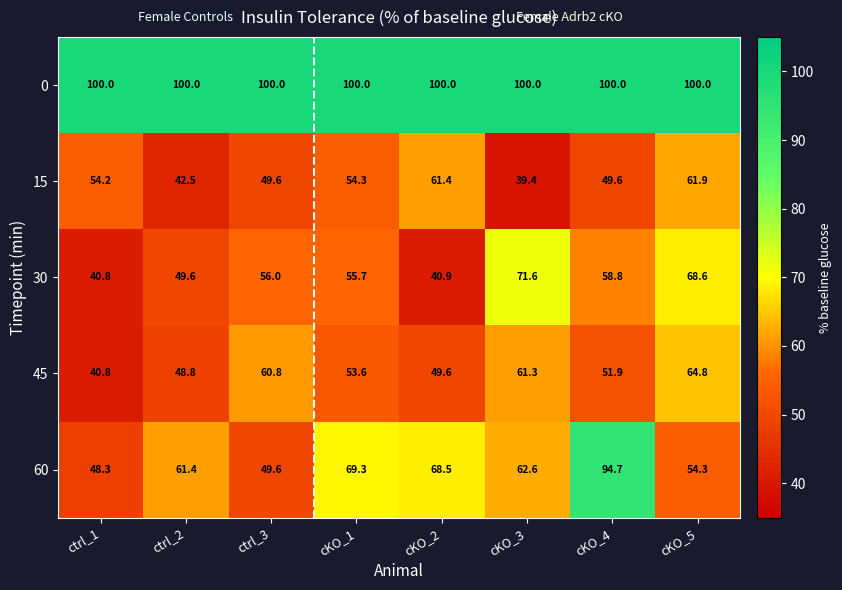

Between ctrl_1 and ctrl_3, which series saw the biggest shift?

45